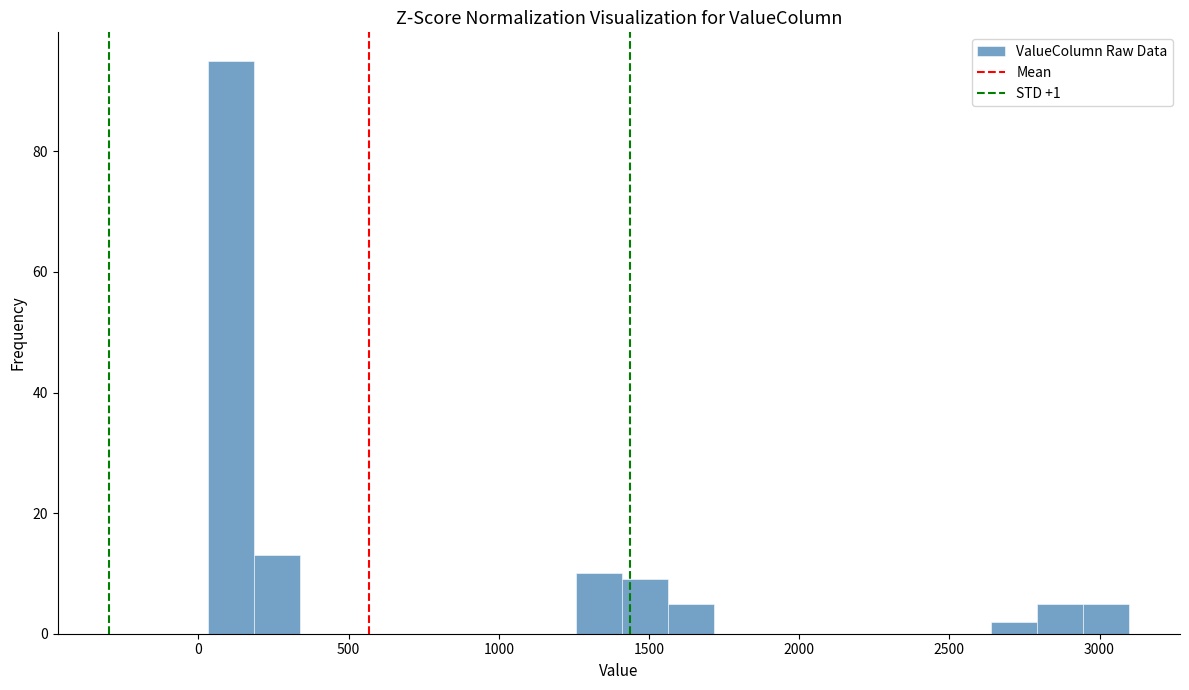

Around what value on the x-axis is the tallest bar? Give the approximate position of its centre, as read against the axis.

100